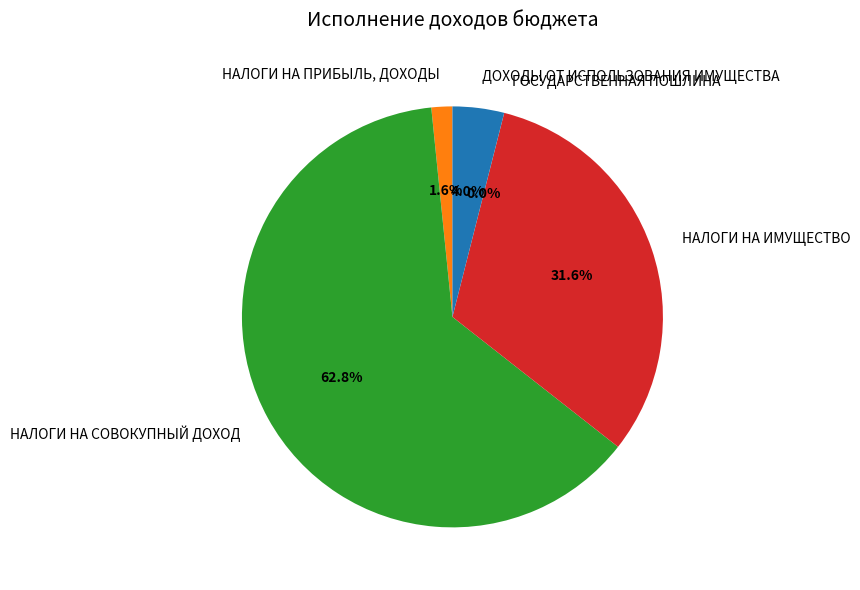

Does НАЛОГИ НА СОВОКУПНЫЙ ДОХОД account for over 50% of the chart?

Yes